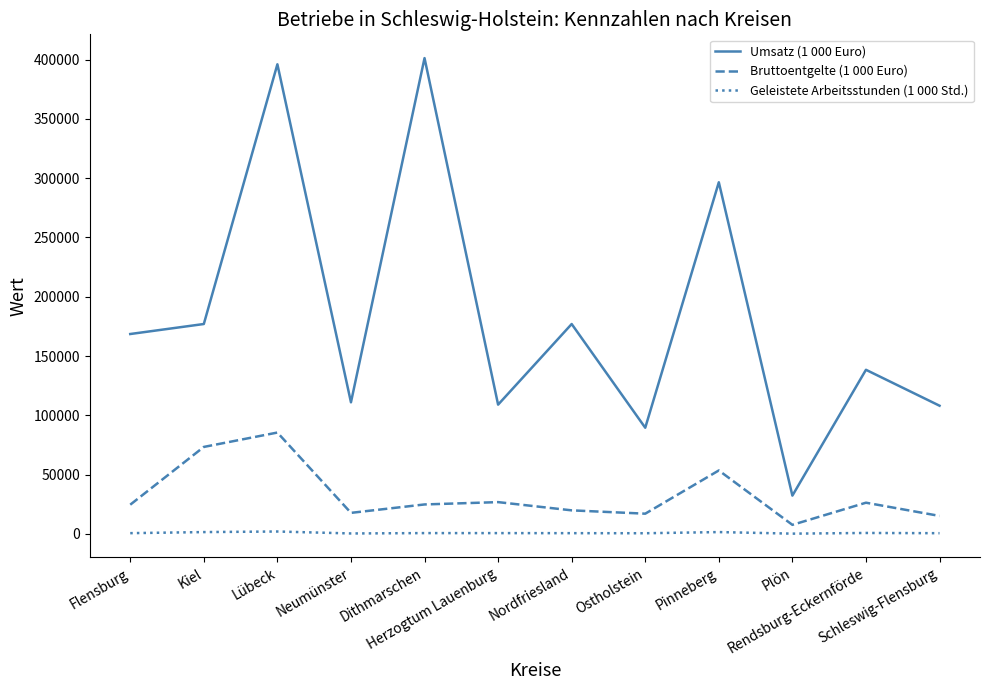

True or false: Bruttoentgelte (1 000 Euro) and Umsatz (1 000 Euro) intersect in this chart.

False